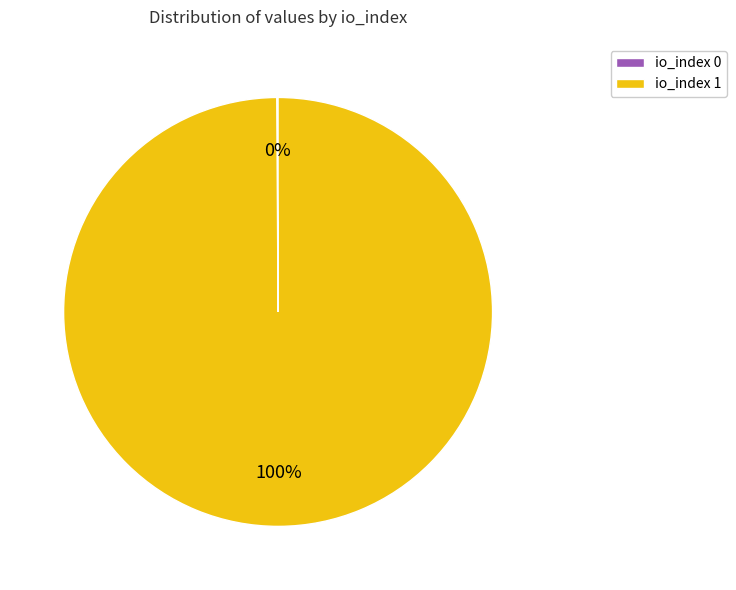

Is io_index 1 the majority of the pie?

Yes